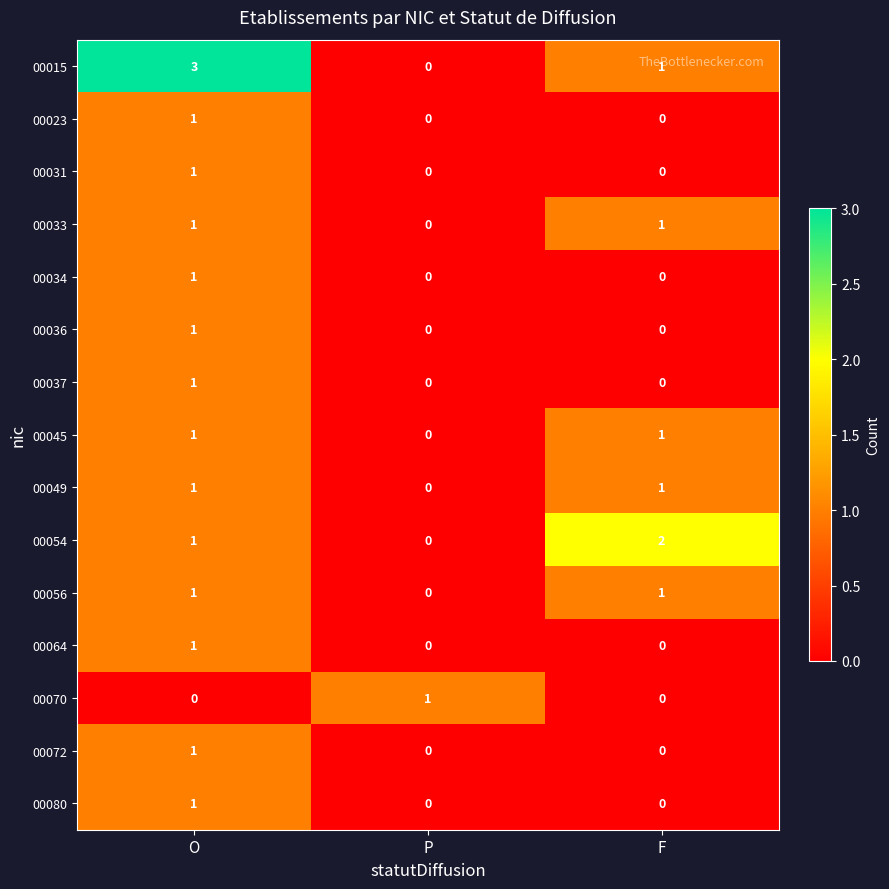

Which series has the largest range (max minus min)?

00015